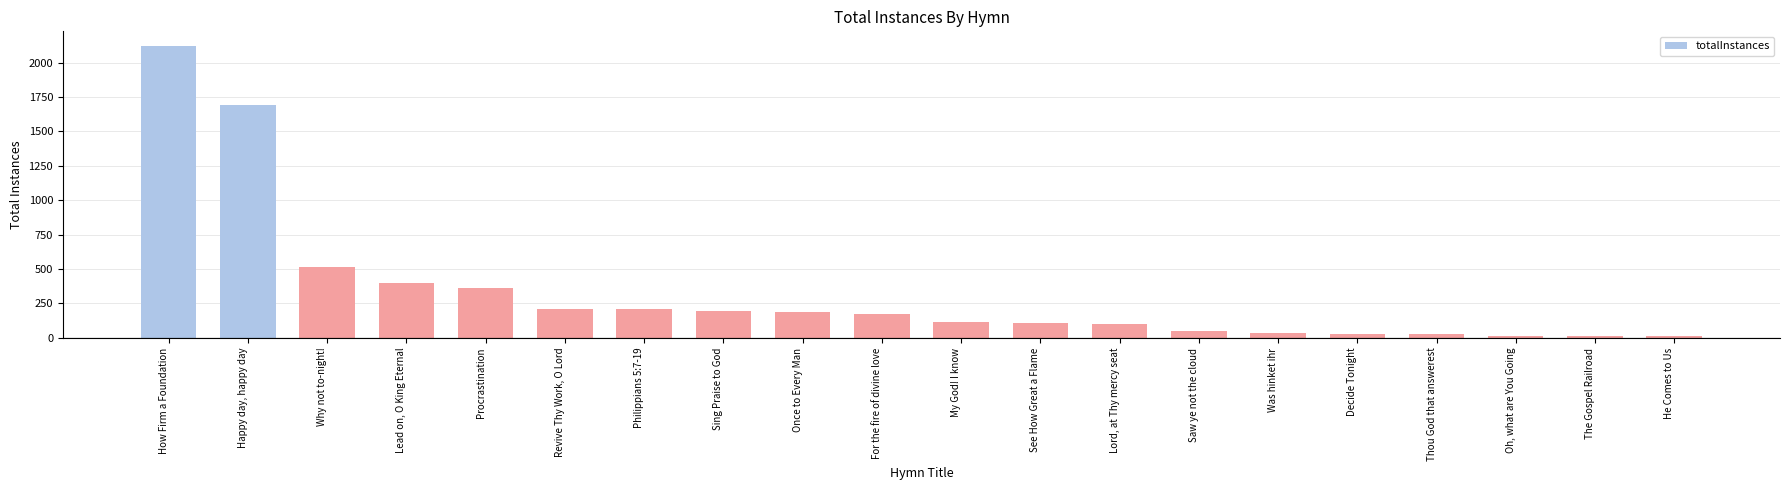

How many bars are there in total?

20